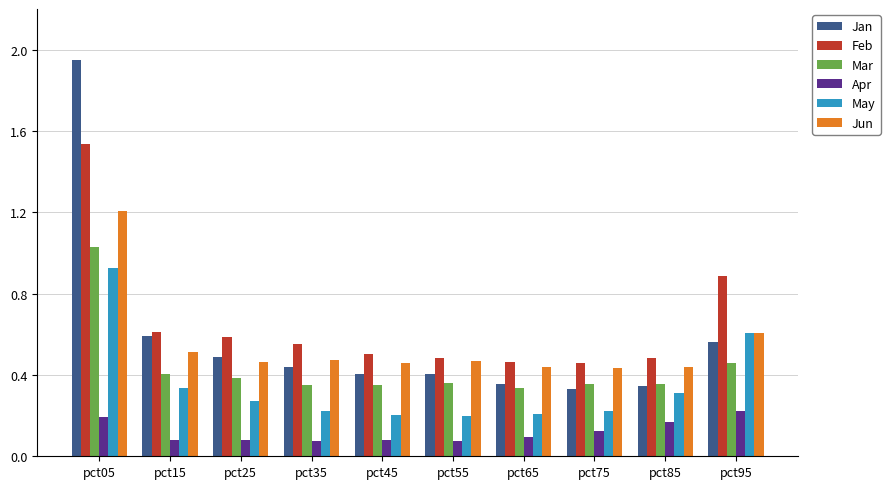

Count the number of data series in this chart.

6